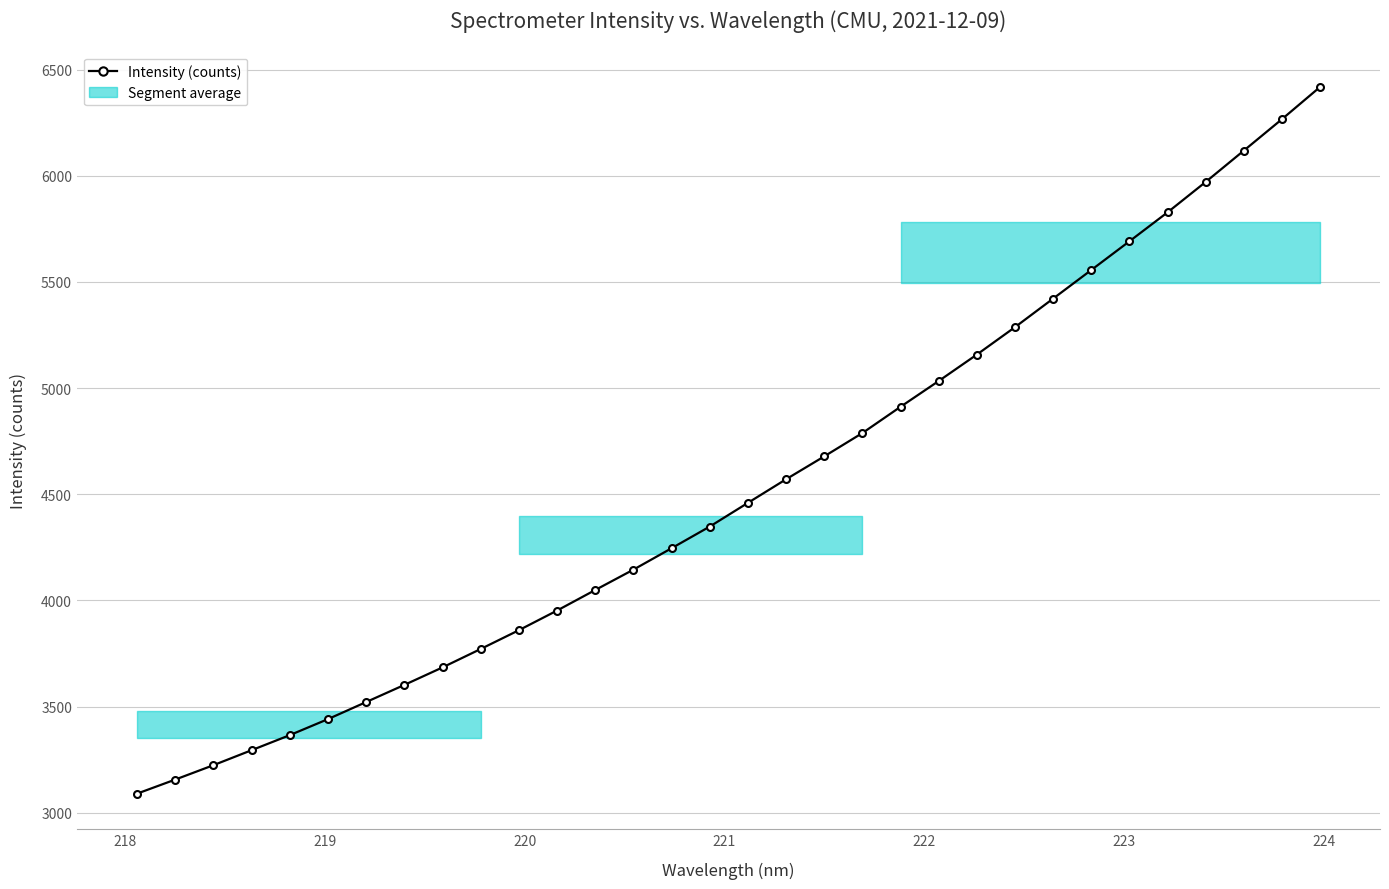

What is the average value?

4528.6